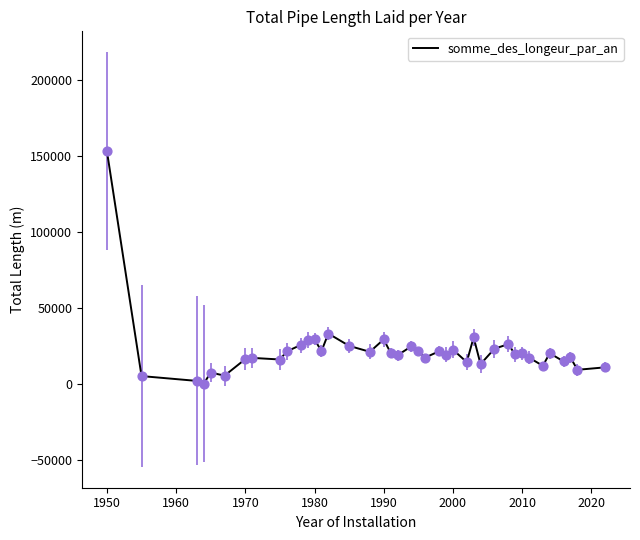

What is the maximum value shown in the chart?

152982